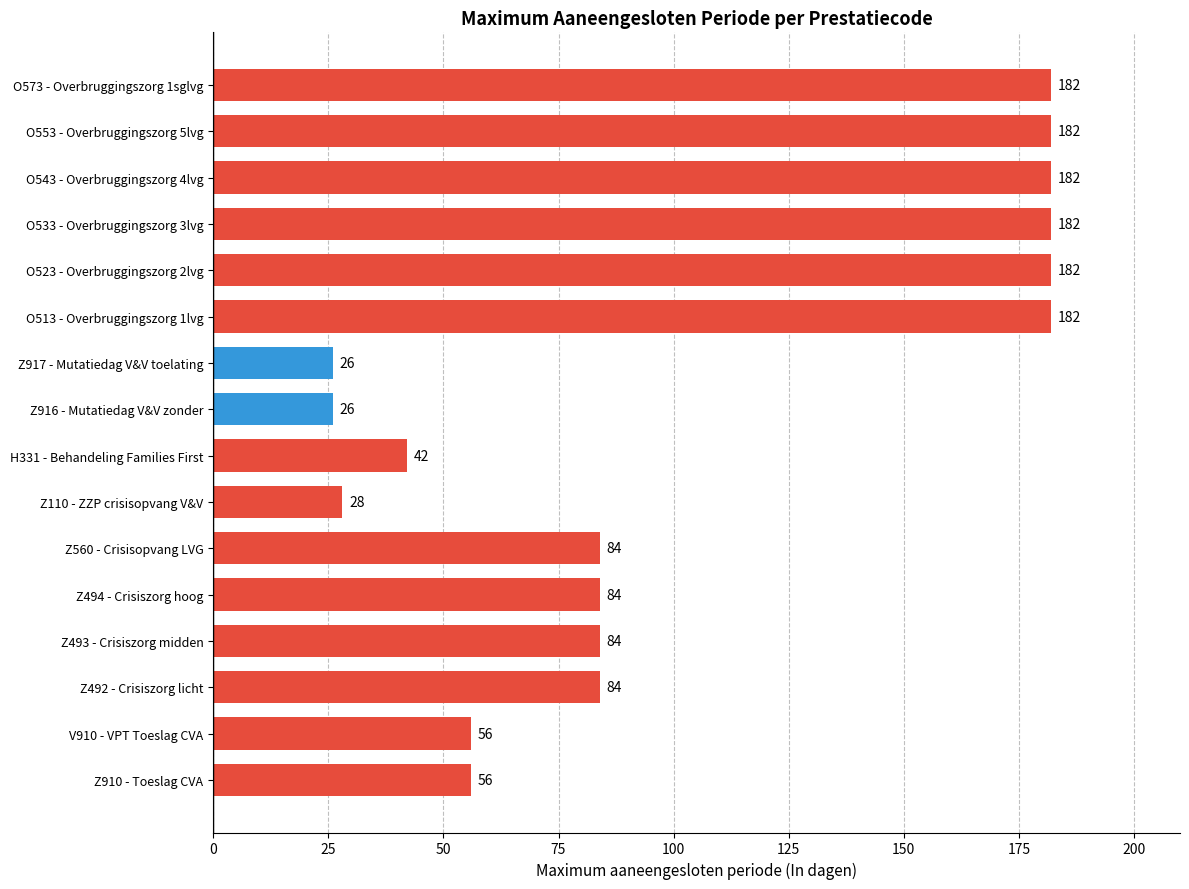

What is the approximate value at H331 - Behandeling Families First?

42